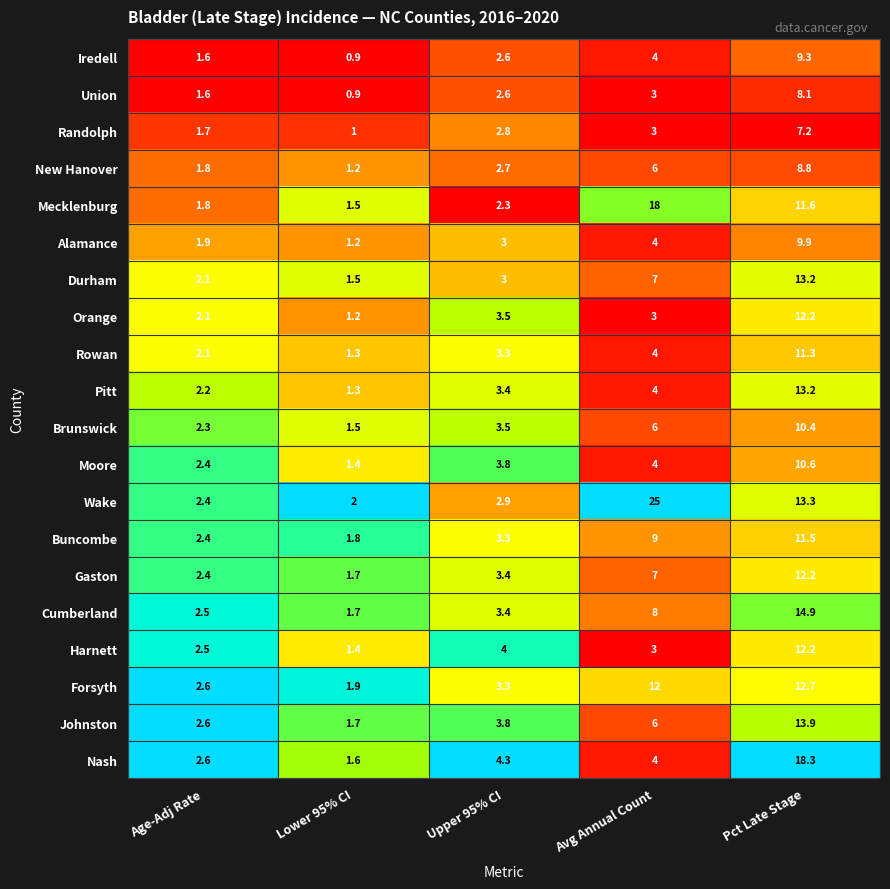

What is the smallest value displayed?

0.9